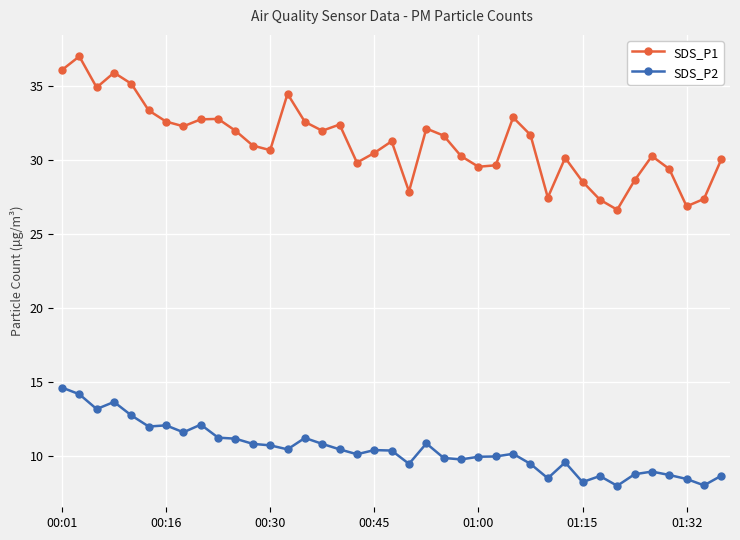

What is the value of the SDS_P1 point at the 39th from the left?

30.1